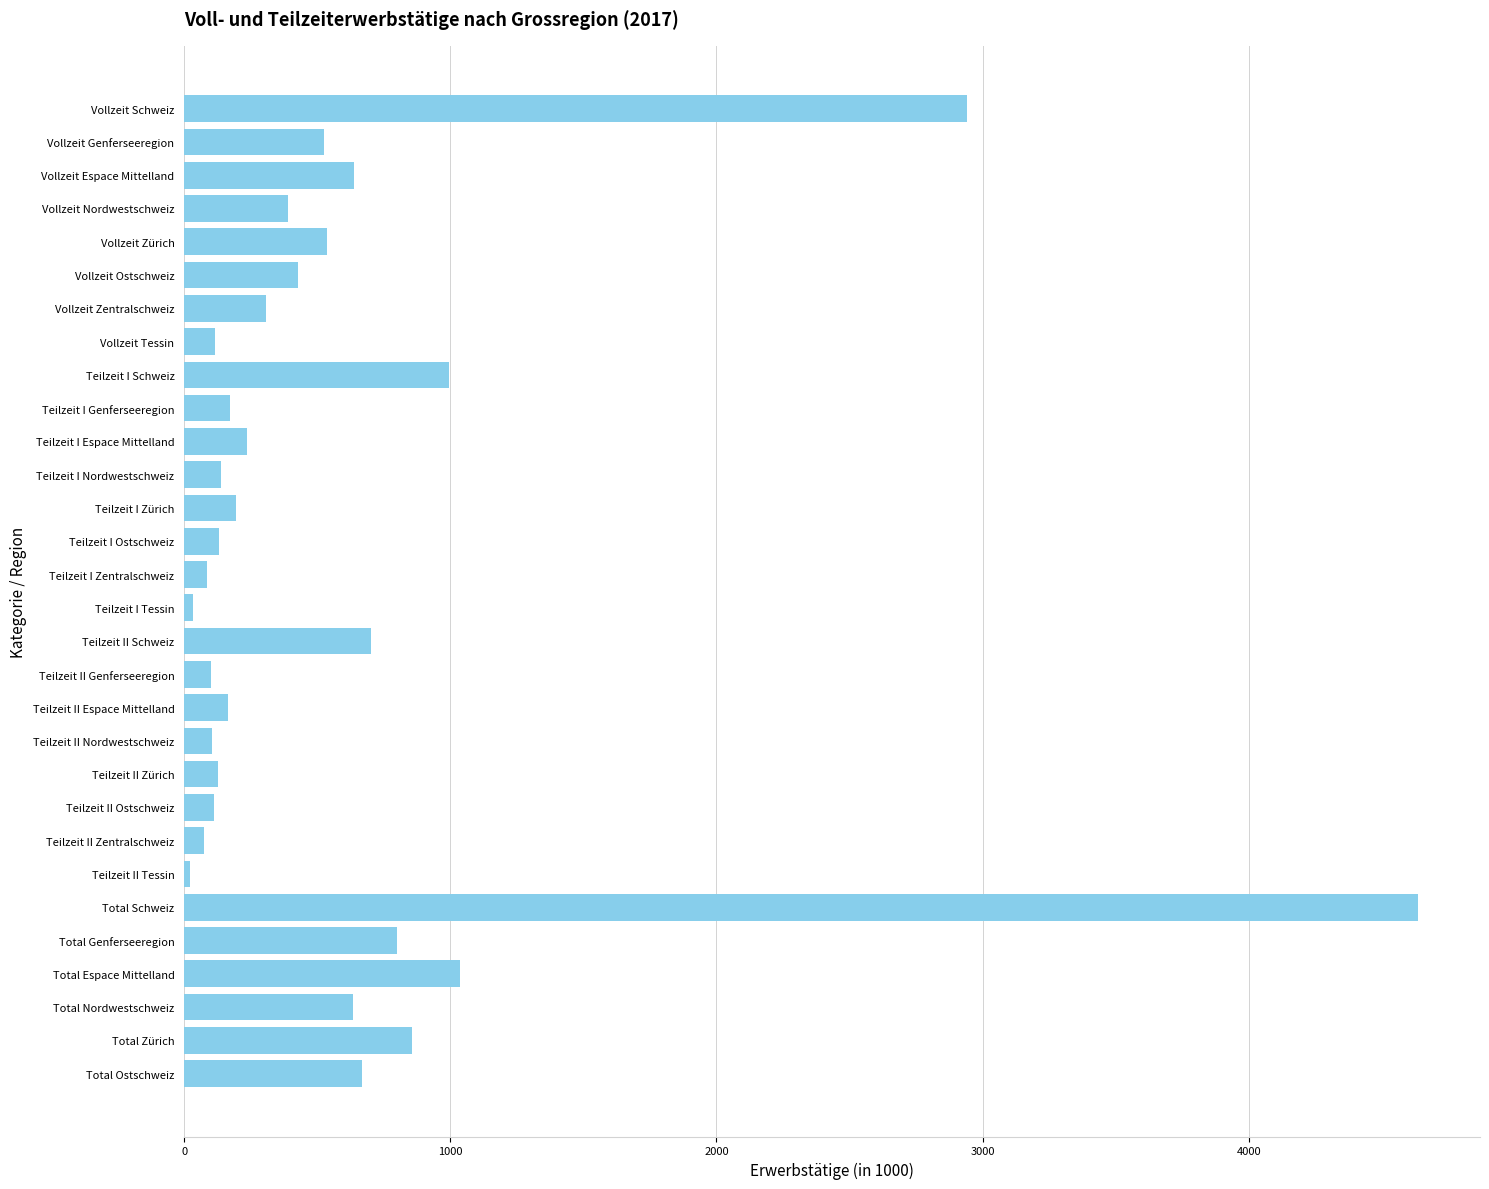

What is the difference between the values at Teilzeit I Espace Mittelland and Vollzeit Ostschweiz?

189.2